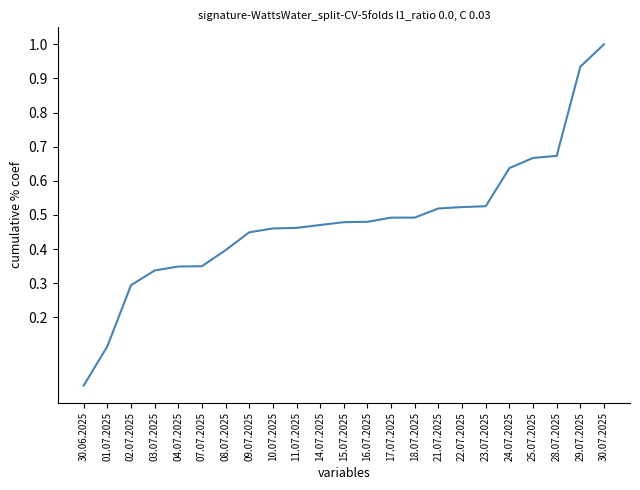

What is the difference between the maximum and minimum values?

1.0